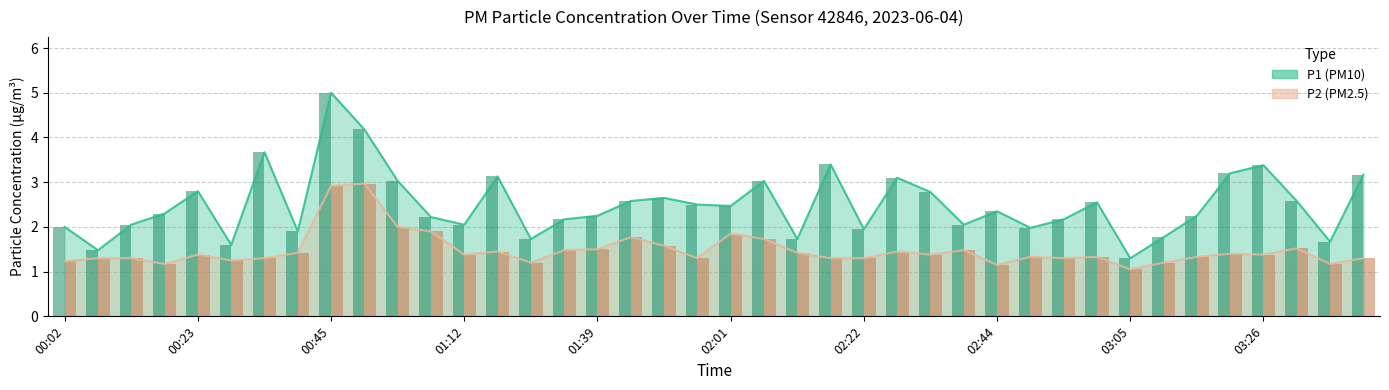

Which series has the largest range (max minus min)?

P1